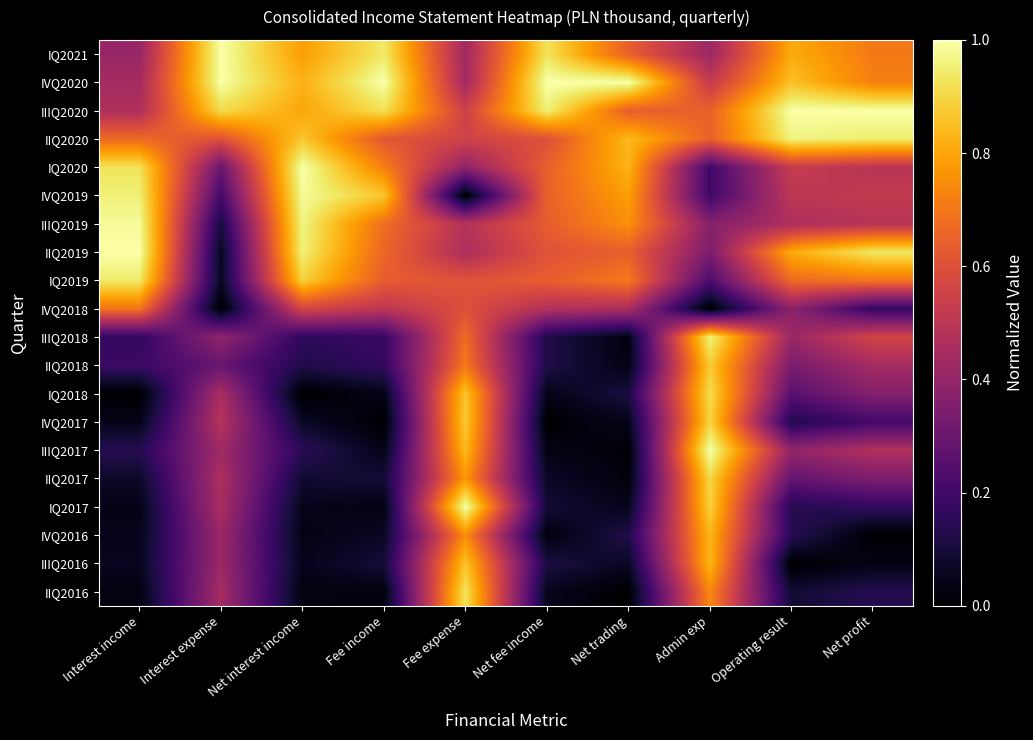

What is the total value across all series at Operating result?

9.2